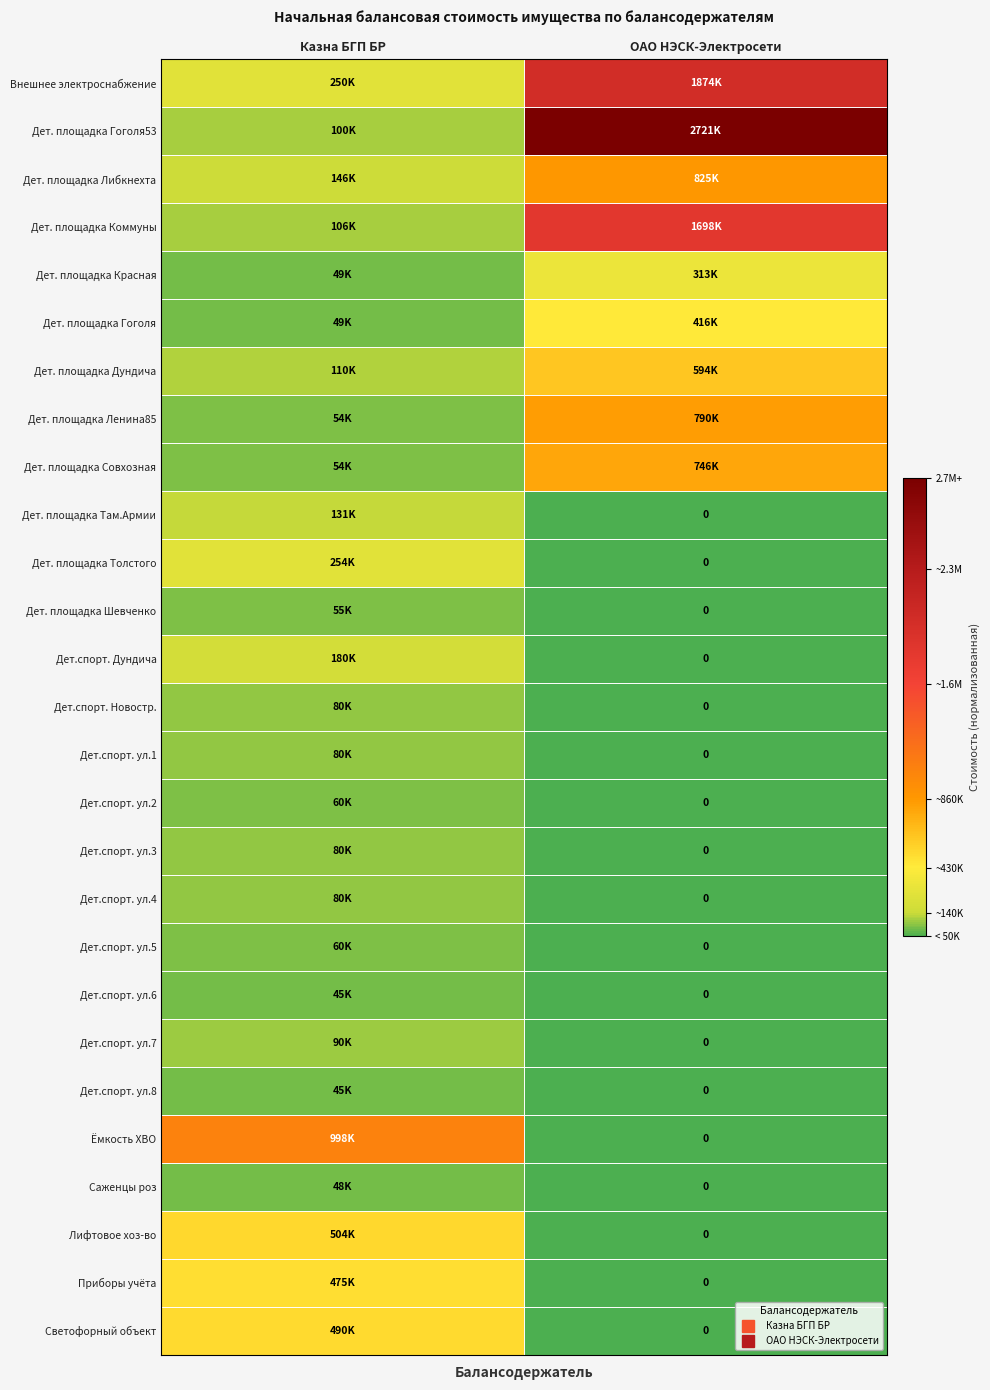

At which label does Дет. площадка Ленина85 reach its minimum?

Казна БГП БР